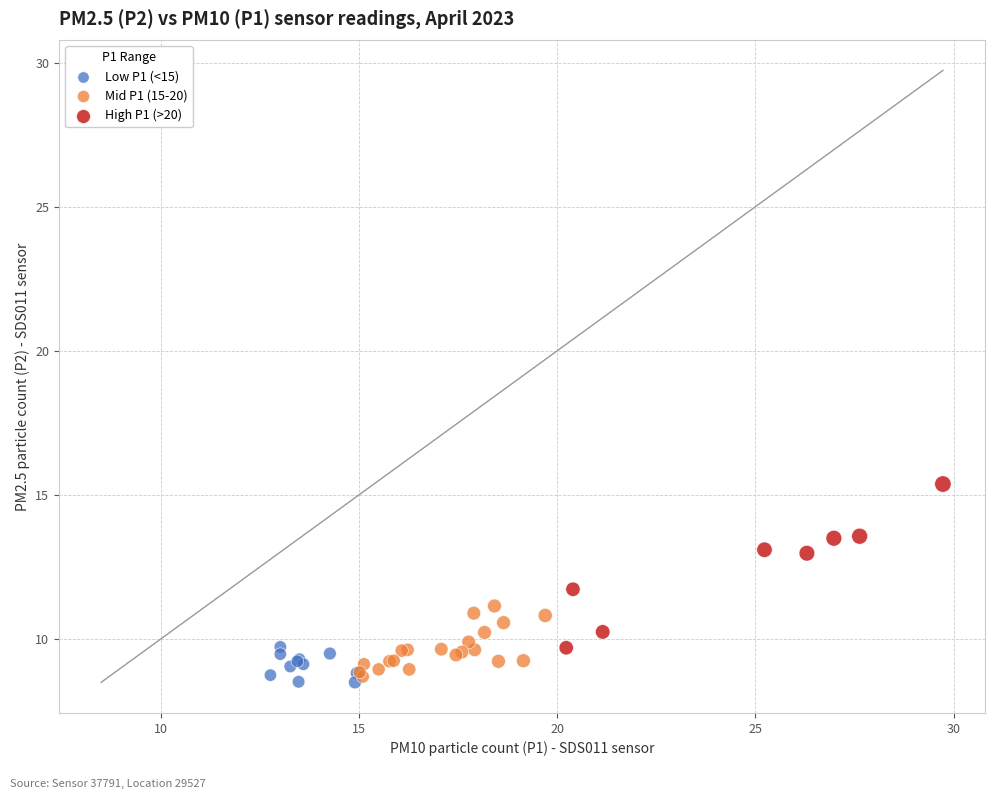

Which series reaches the maximum Y coordinate?

High P1 (>20)